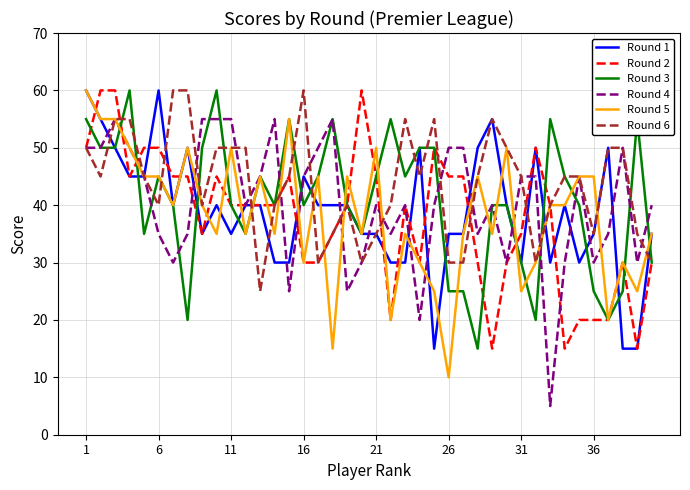

Does the chart have visible grid lines?

Yes